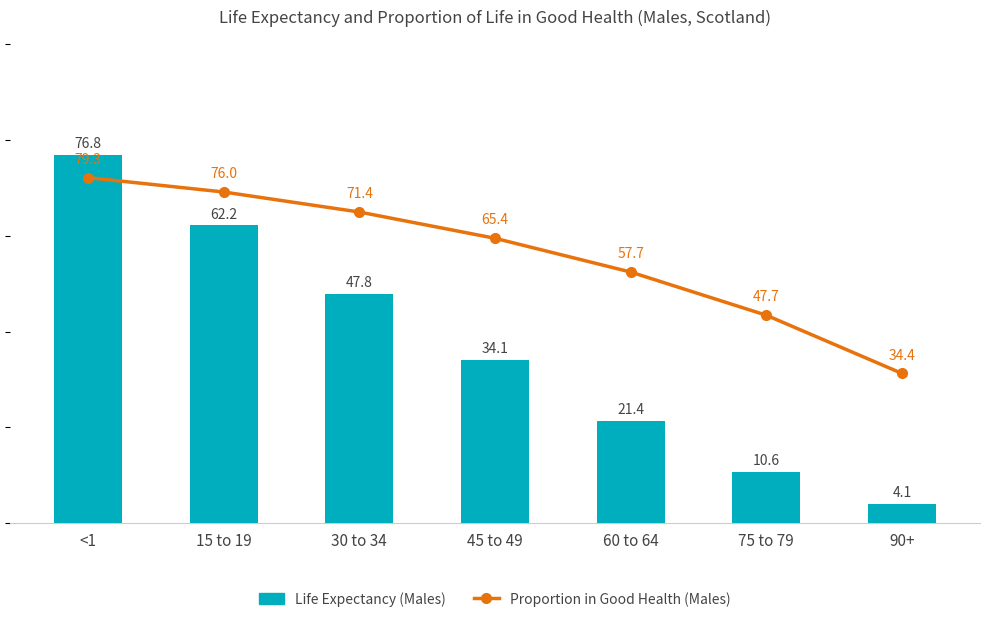

Rank the series by their maximum value, from lowest to highest.

Life Expectancy (Males), Proportion in Good Health (Males)